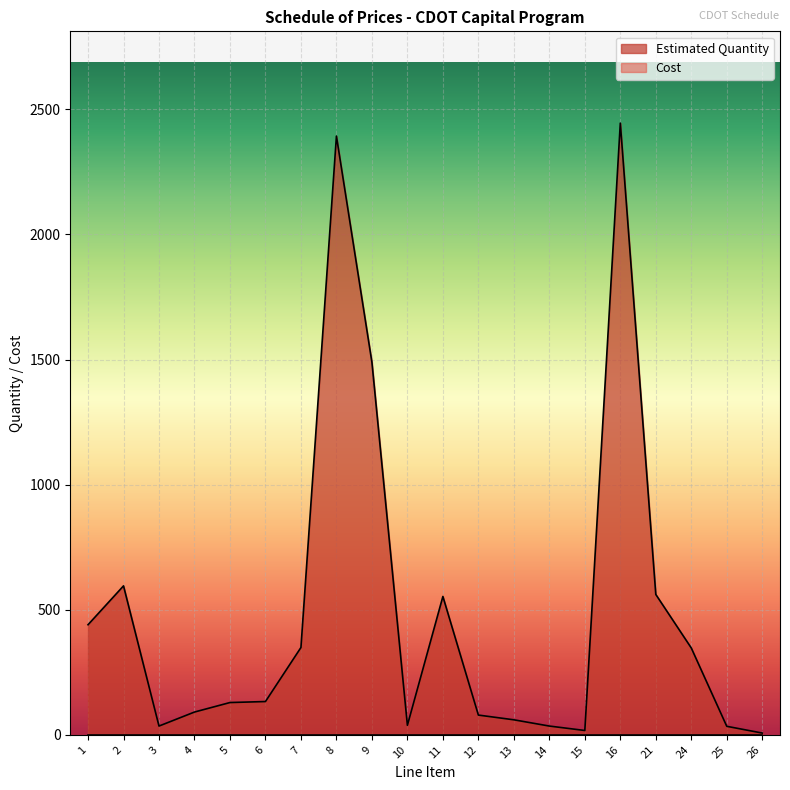

Reading right to left, what are all the values shown in this chart?

7.0	34.0	347.0	561.0	2445.0	17.3	35.0	60.0	78.9	553.0	38.0	1489.0	2393.0	349.0	133.0	129.0	91.0	35.0	595.3	440.0